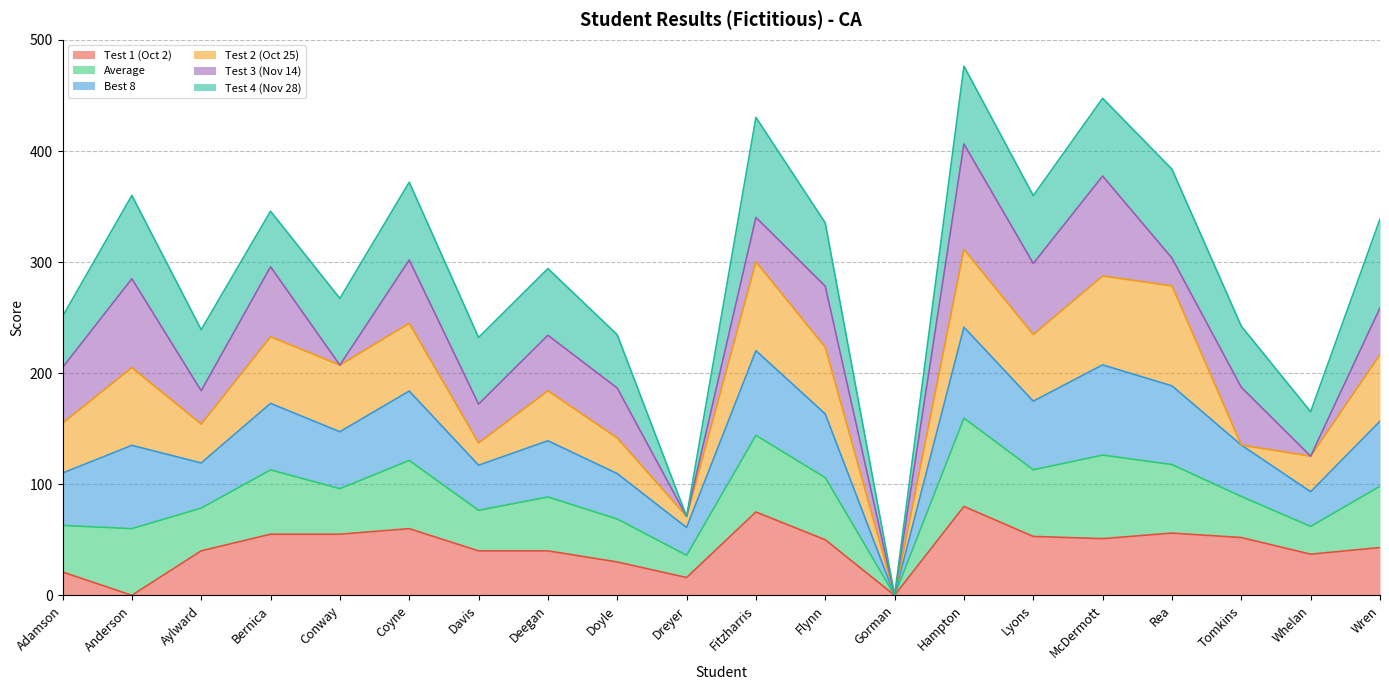

What is the total value across all series at Rea?

383.6